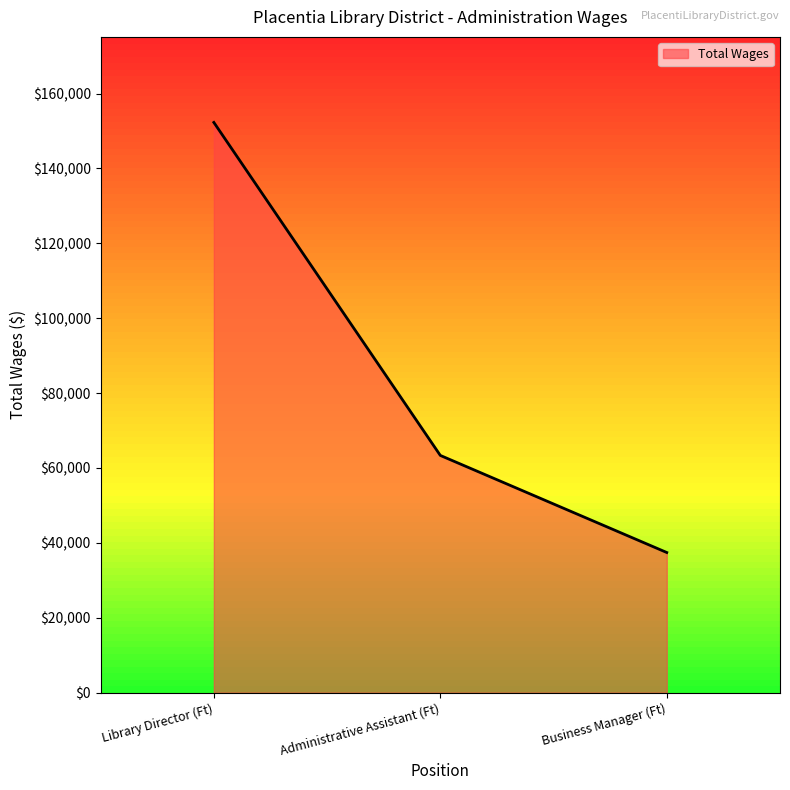

What is the approximate value at Business Manager (Ft), to the nearest 100?

37400